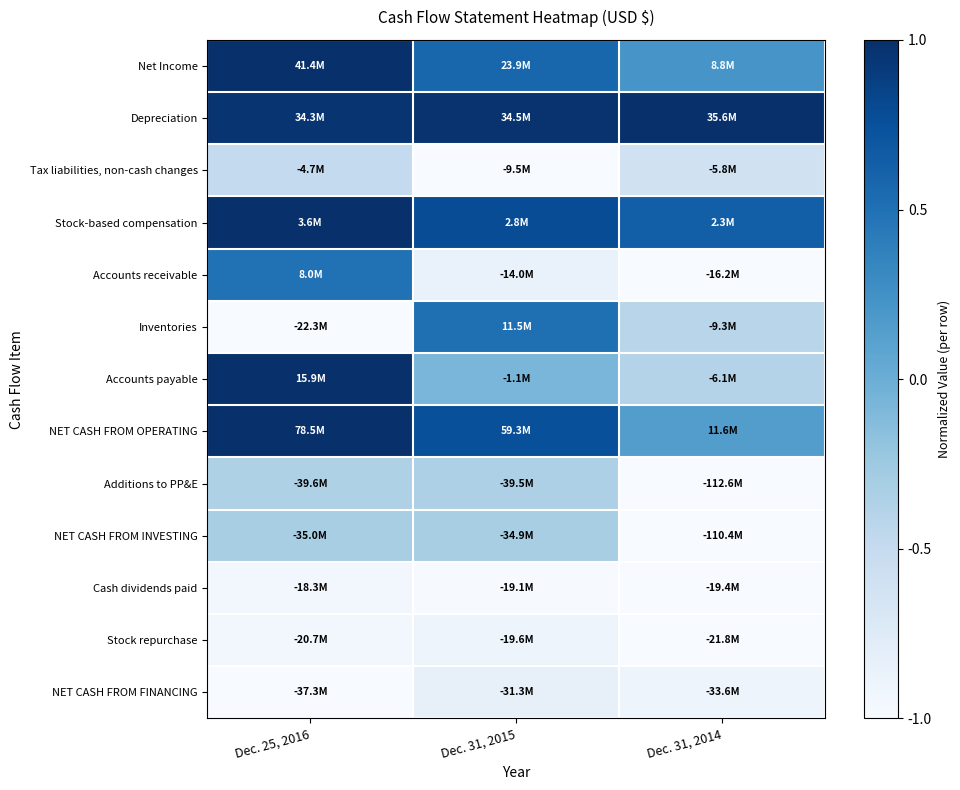

How many data points does each series have?

3